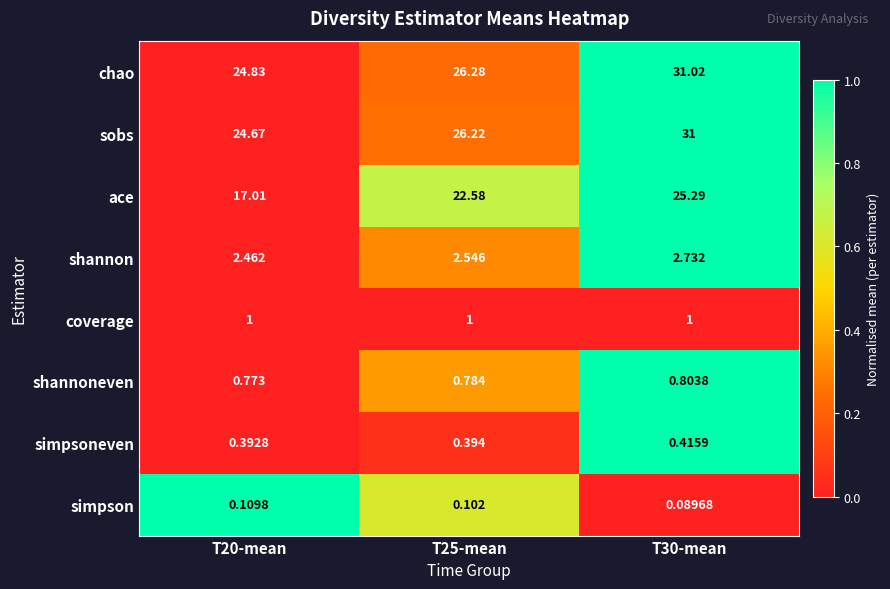

Is the value of ace at T20-mean greater than the value of shannoneven at T30-mean?

Yes